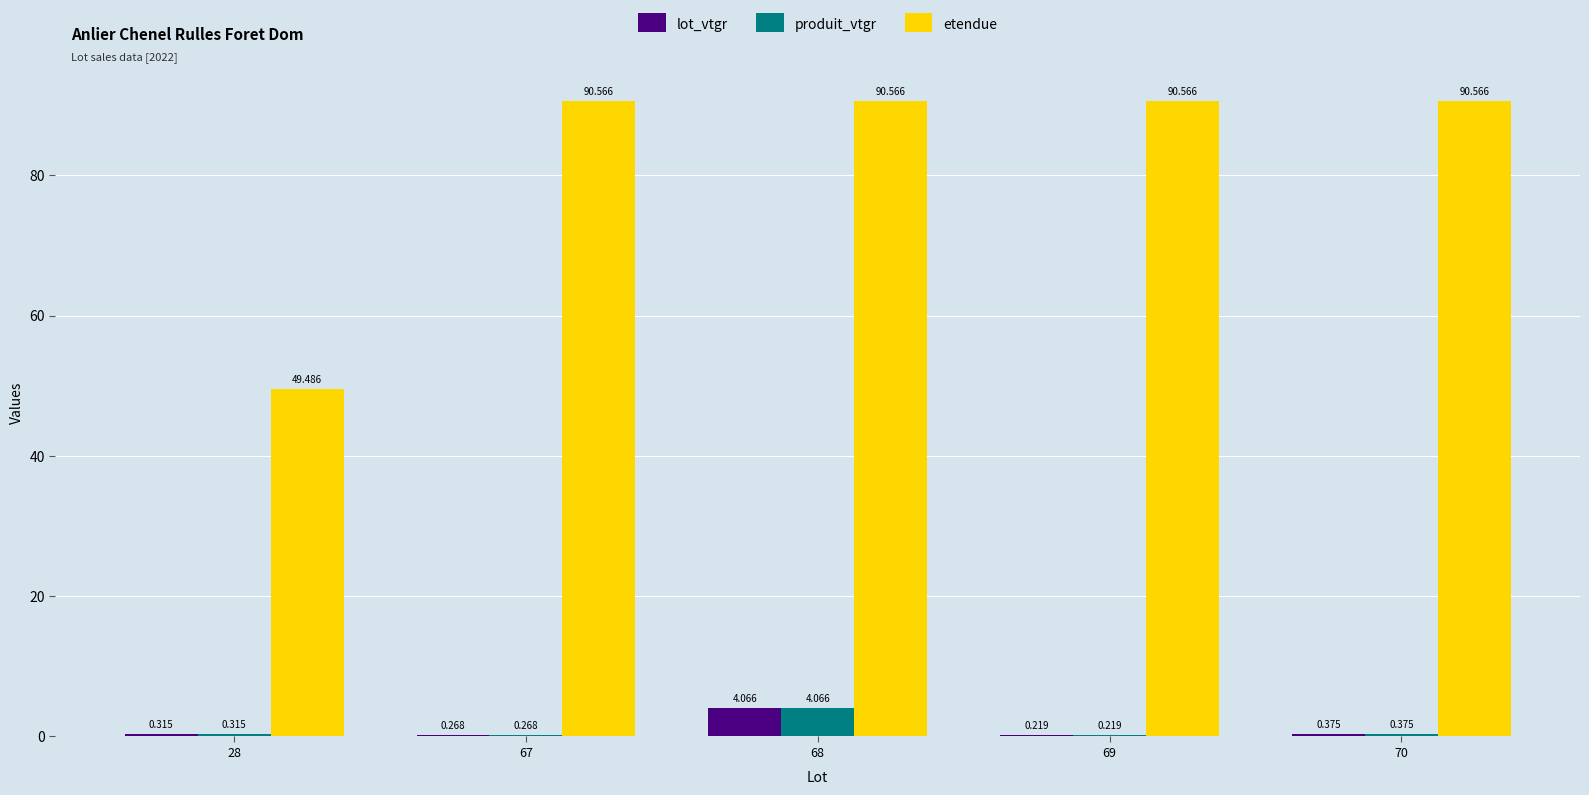

Is the value of lot_vtgr at 28 greater than the value of produit_vtgr at 68?

No